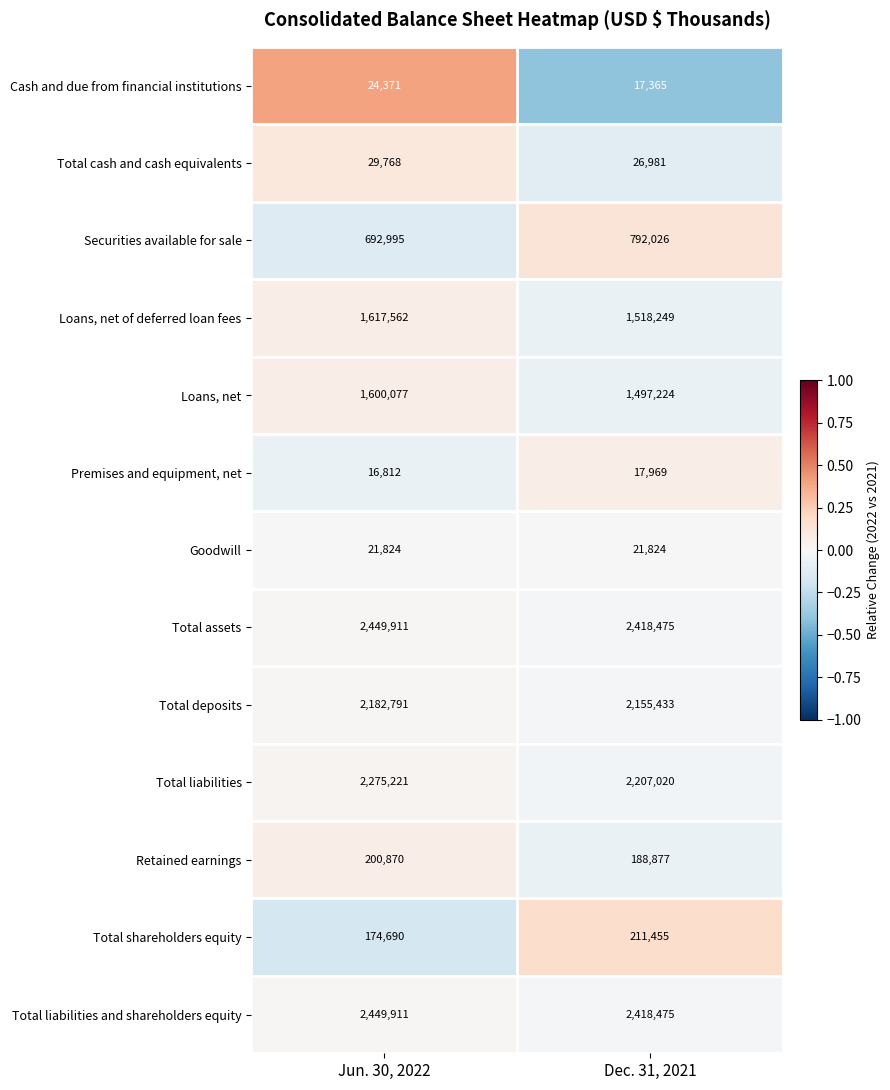

Is the value of Retained earnings at Jun. 30, 2022 greater than the value of Total liabilities at Jun. 30, 2022?

No